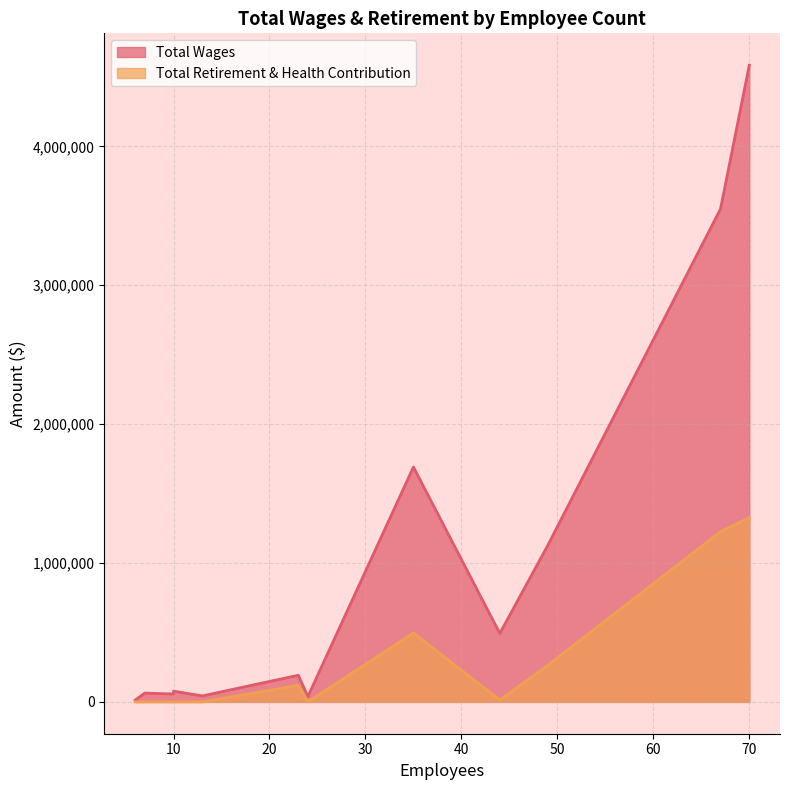

True or false: Total Wages has more than 1 points higher than both neighbors.

False